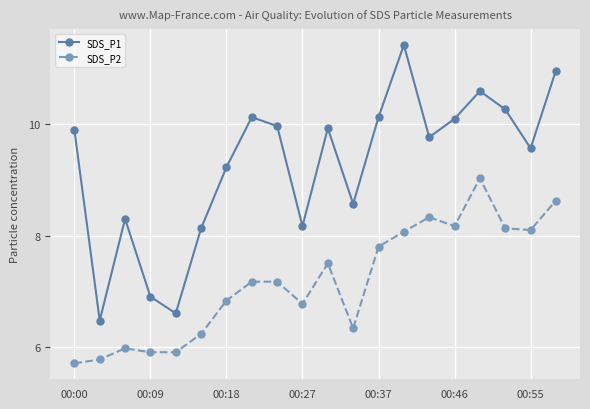

True or false: SDS_P2 has more than 0 interior local peaks.

True